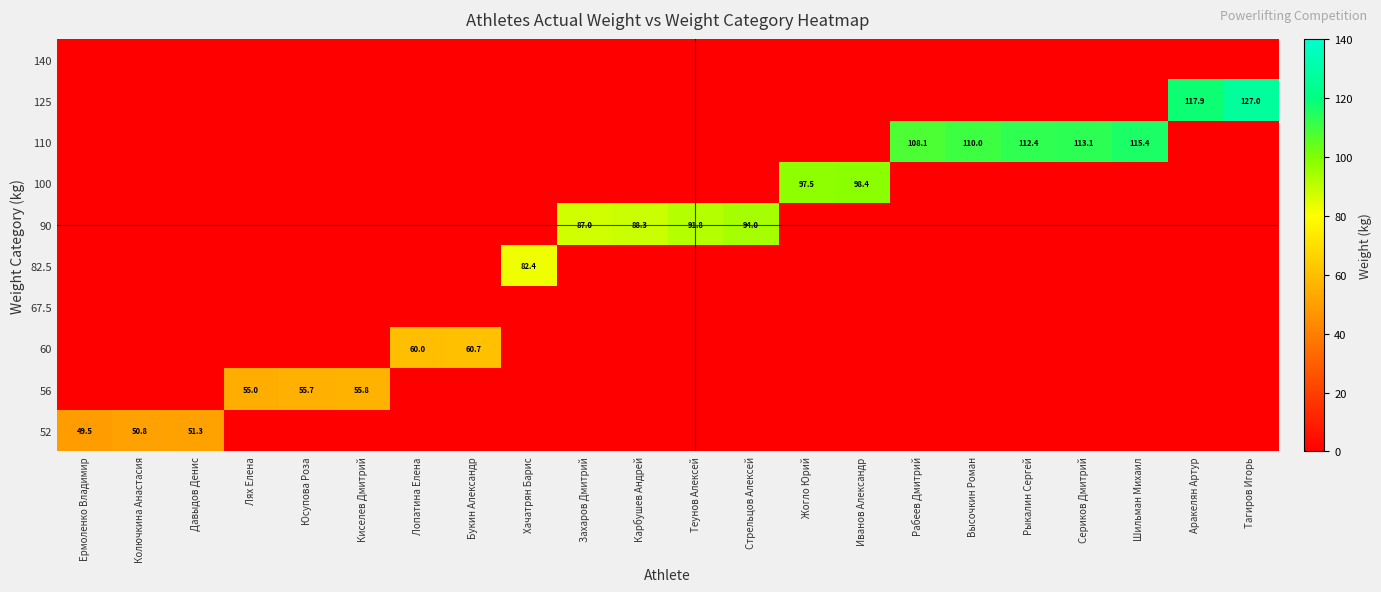

Which category has the highest value across all series?

Тагиров Игорь